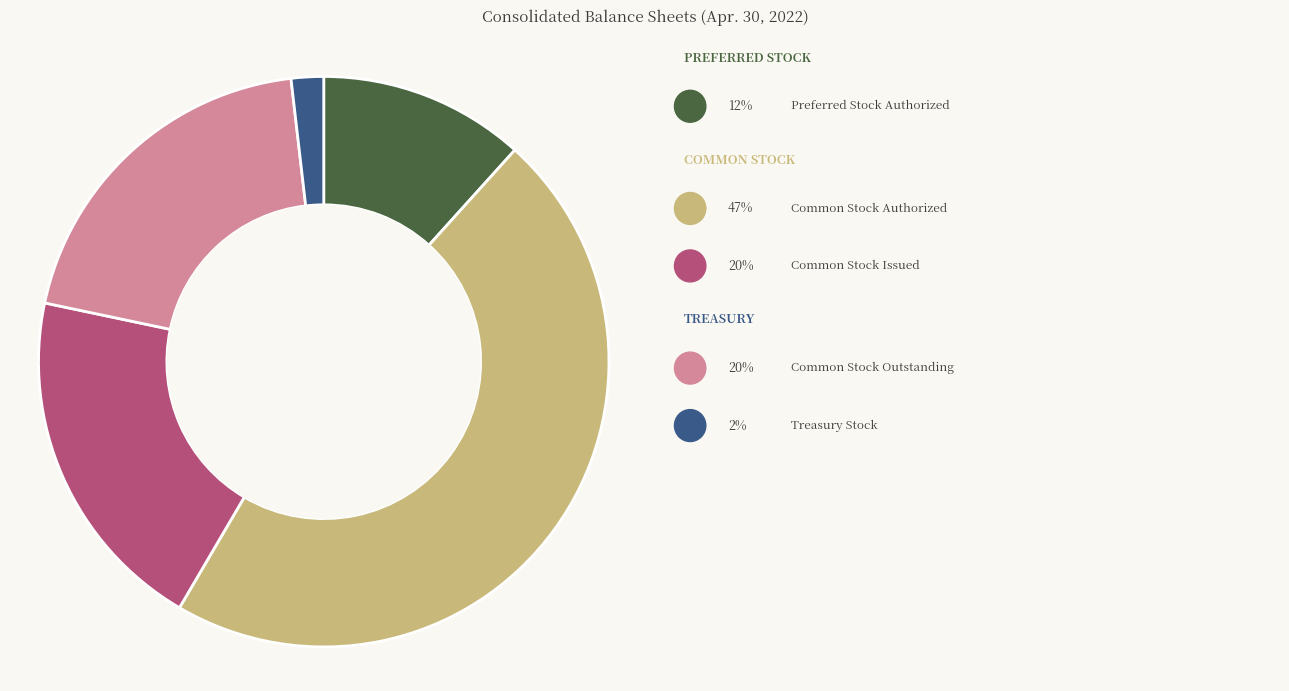

Does any single category account for the majority?

No